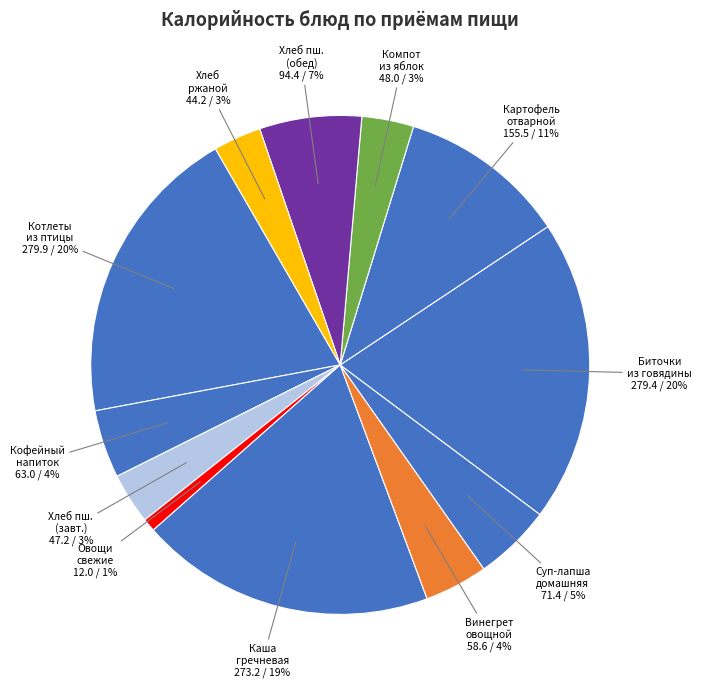

How many segments does this pie chart have?

12